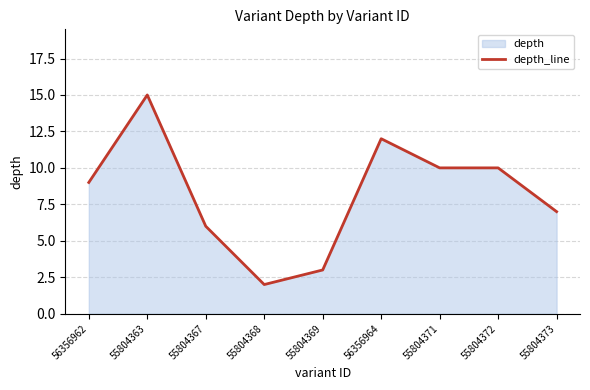

Reading right to left, list all the values displayed in this chart.

7	10	10	12	3	2	6	15	9